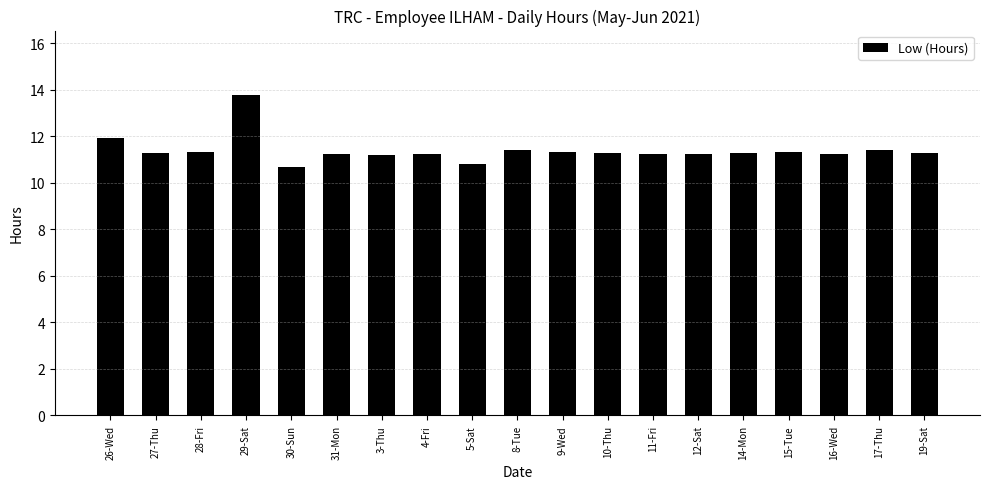

How many series are shown in this chart?

1